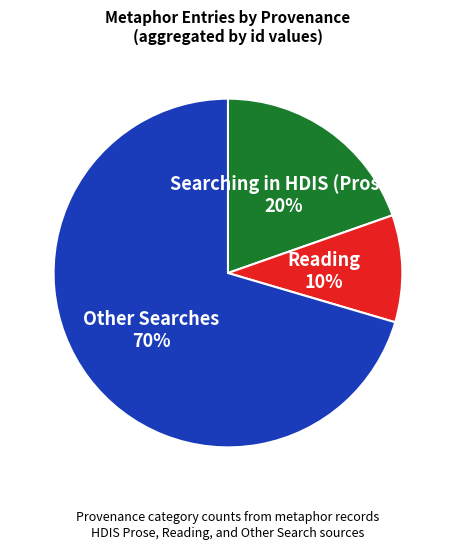

To the nearest percent, what is the average slice percentage?

33%